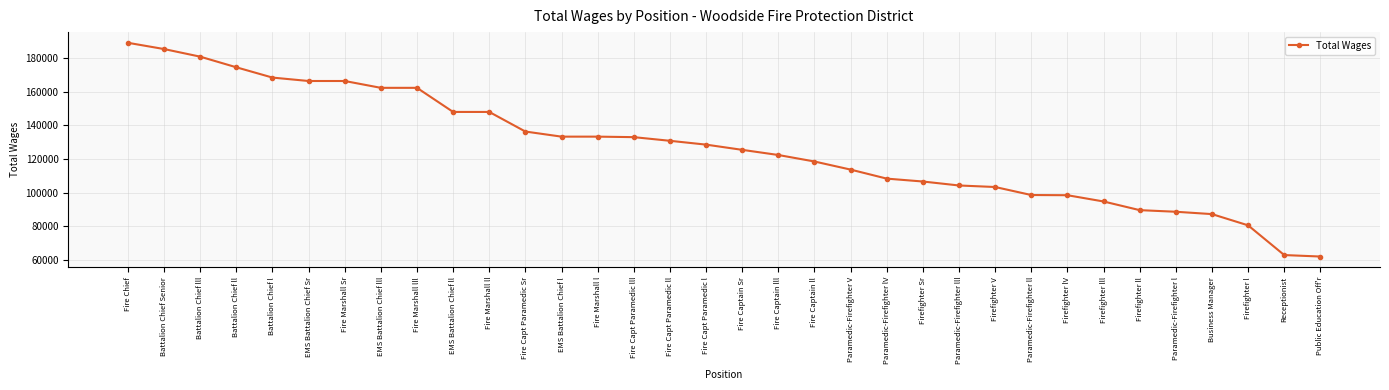

What position from the left is Battalion Chief lll?

3